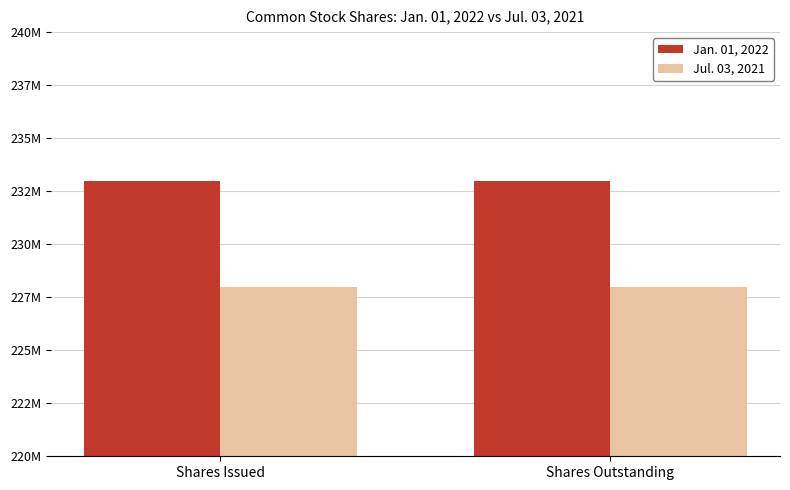

Does the chart contain stacked bars?

No